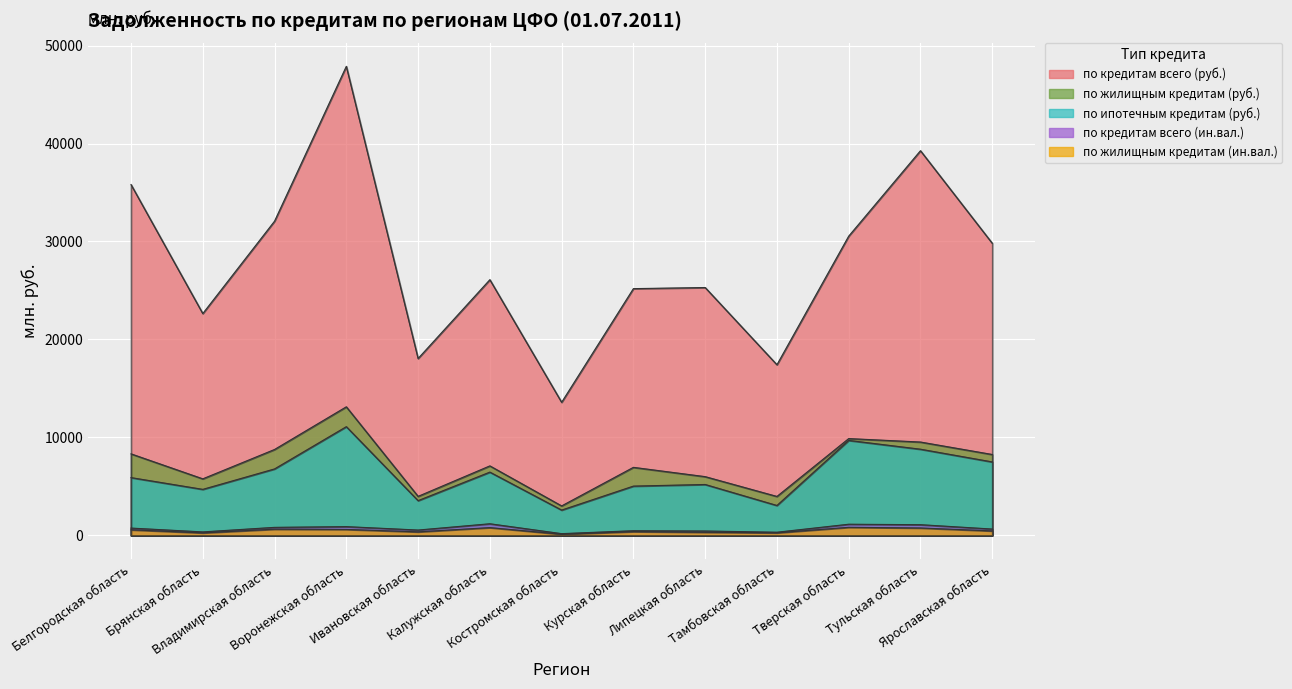

How many values in the по жилищным кредитам (руб.) series are below 7095?

6